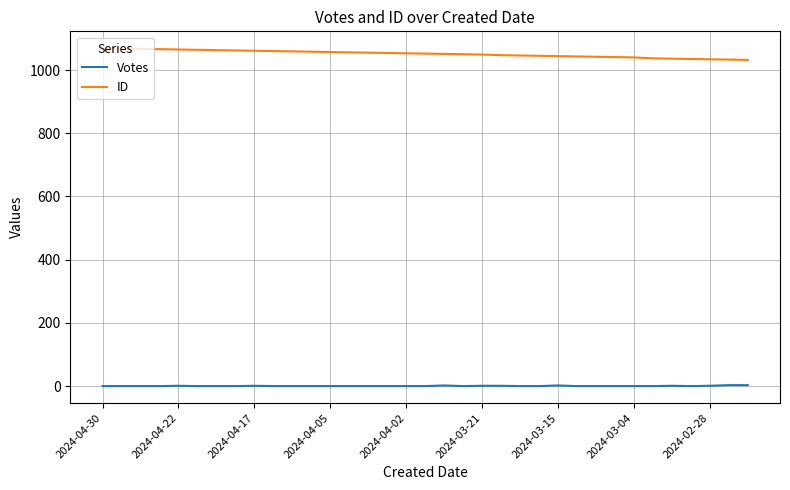

How many lines are shown in the chart?

2